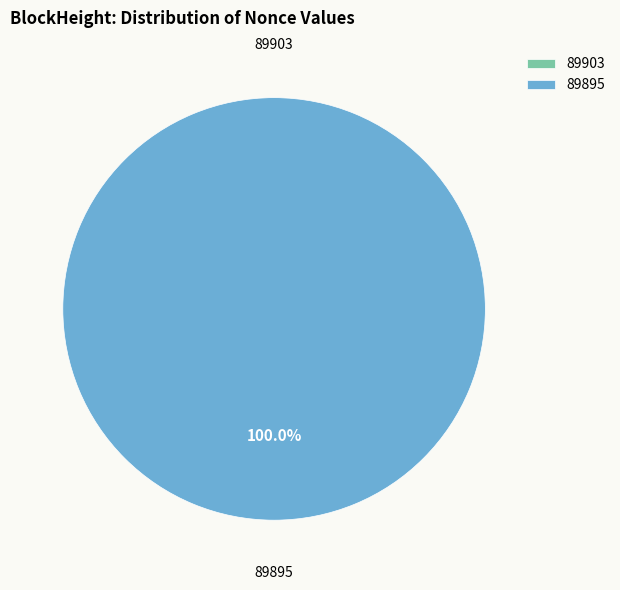

To the nearest percent, what is the combined percentage of 89903 and 89895?

100%